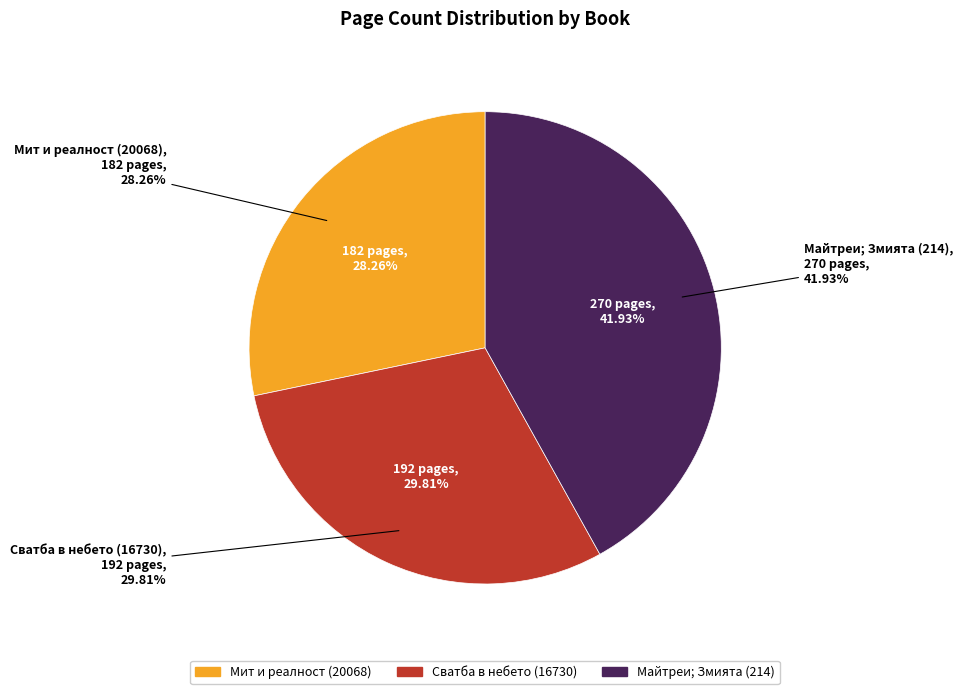

To the nearest percent, what is the difference between the largest and smallest slice percentages?

14%